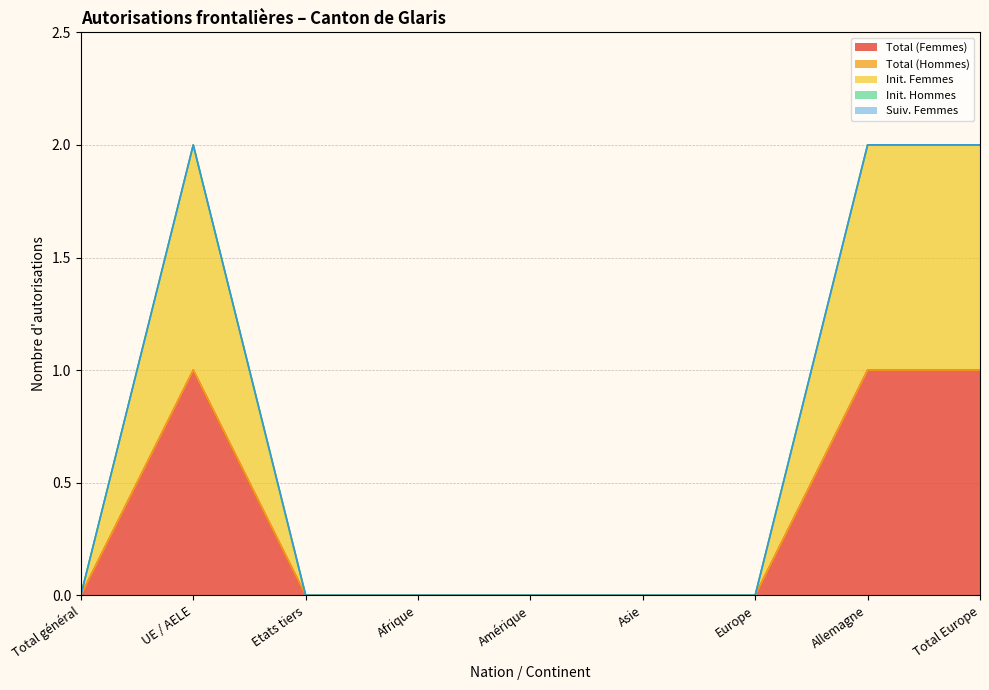

Between Total Europe and Total général, which is larger?

Total Europe